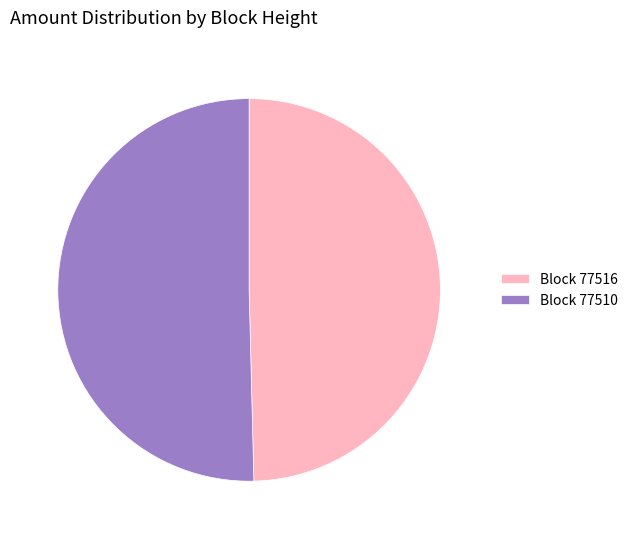

Is there any slice that represents more than half of the pie?

Yes